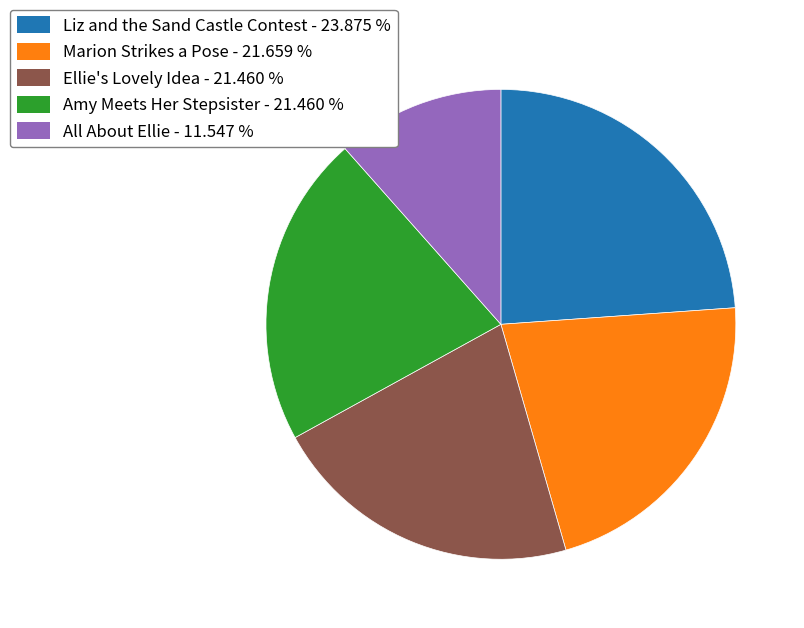

Do Marion Strikes a Pose and Amy Meets Her Stepsister together represent more than half of the pie?

No